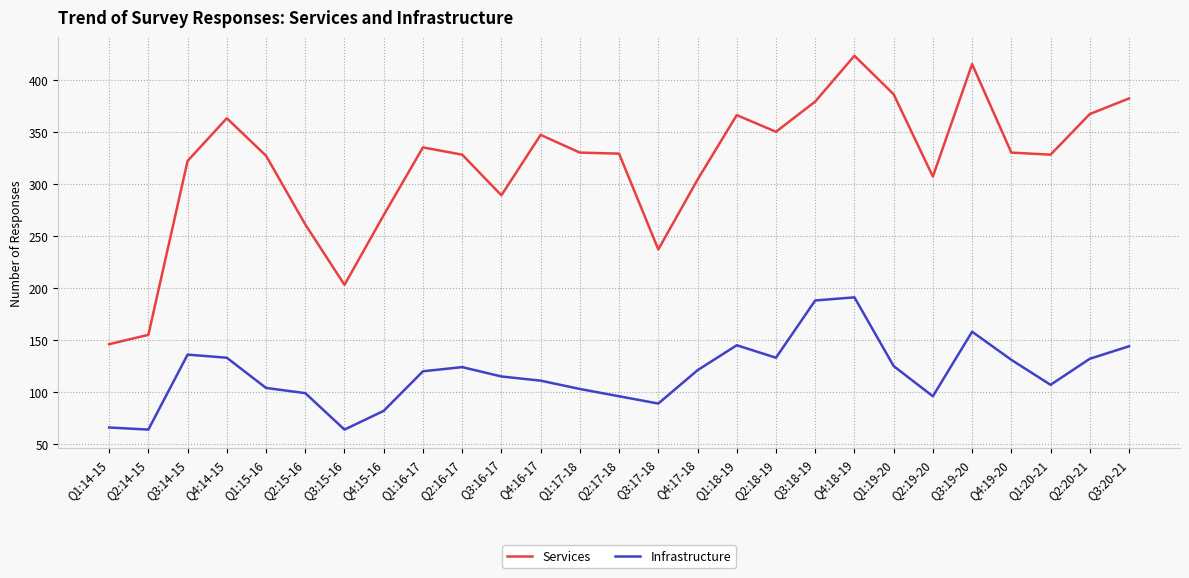

Which series changed the most between Q2:15-16 and Q4:19-20?

Services